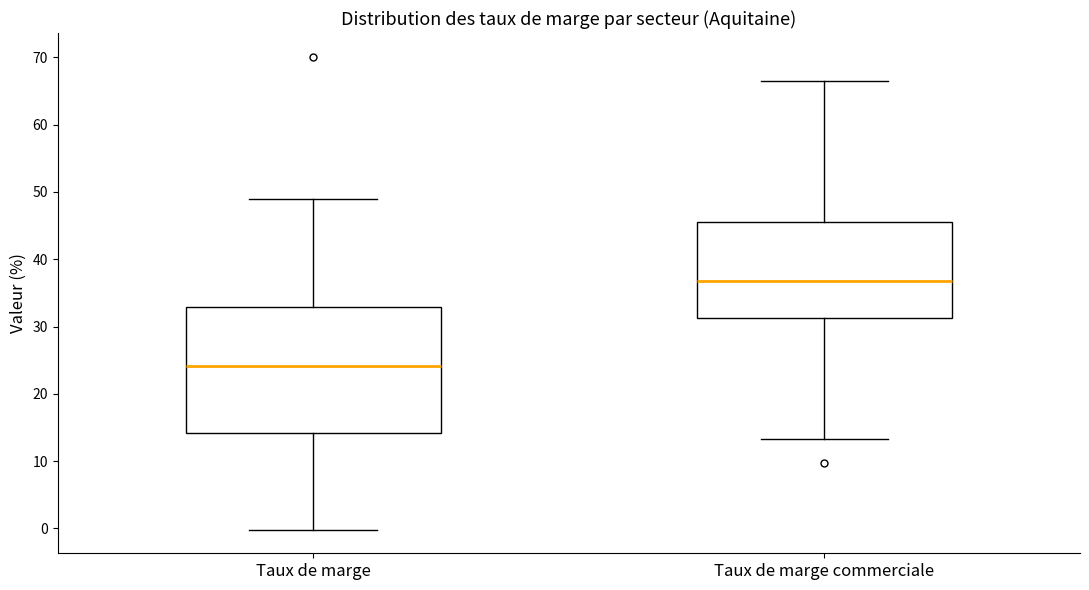

Reading left to right, transcribe this box plot: for each box, give where its median line is, the range the box spans, and where its two whiskers end, as read against the y-axis. The values are not printed on the chart, so give them approximately, as read against the axis.

Taux de marge: median 24, box 14 to 33, whiskers 0 to 49
Taux de marge commerciale: median 37, box 31 to 45, whiskers 13 to 67